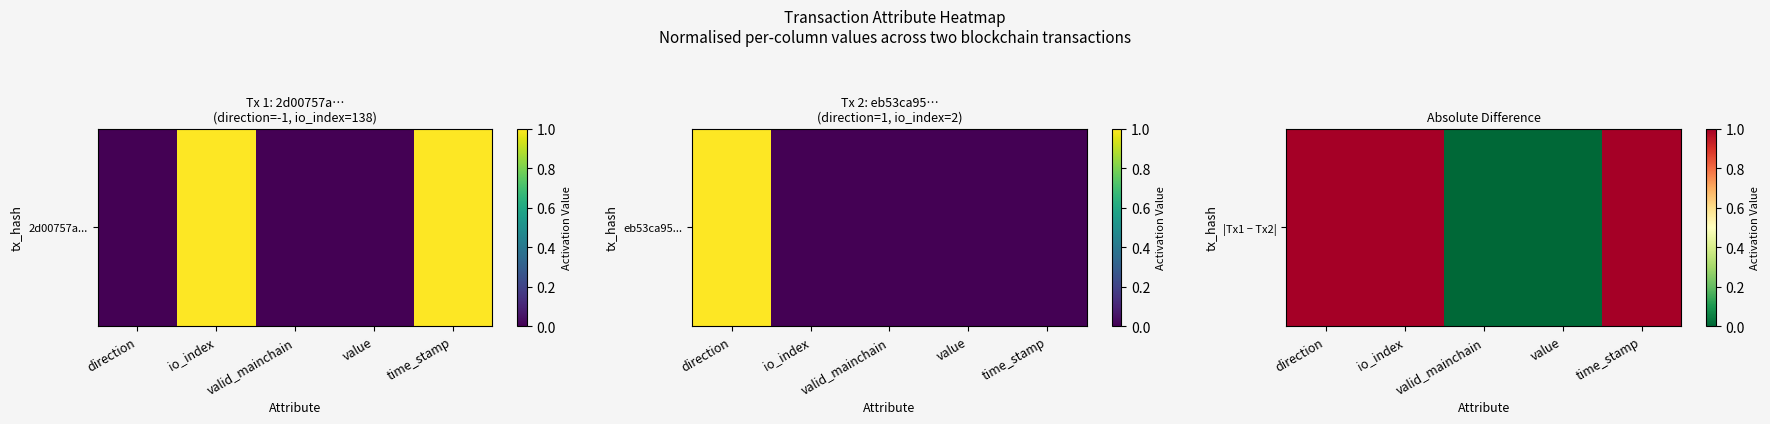

The value at valid_mainchain is -1. True or false?

False